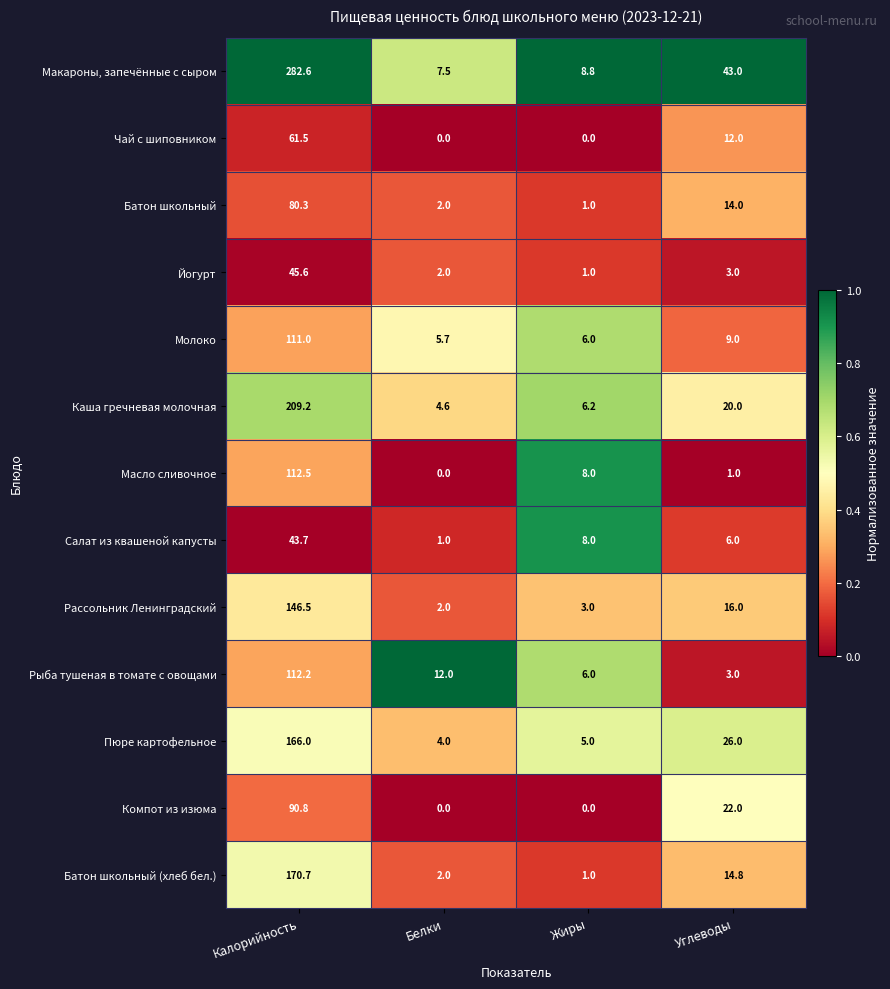

What is the difference between the maximum and minimum values in the Рыба тушеная в томате с овощами series?

109.2